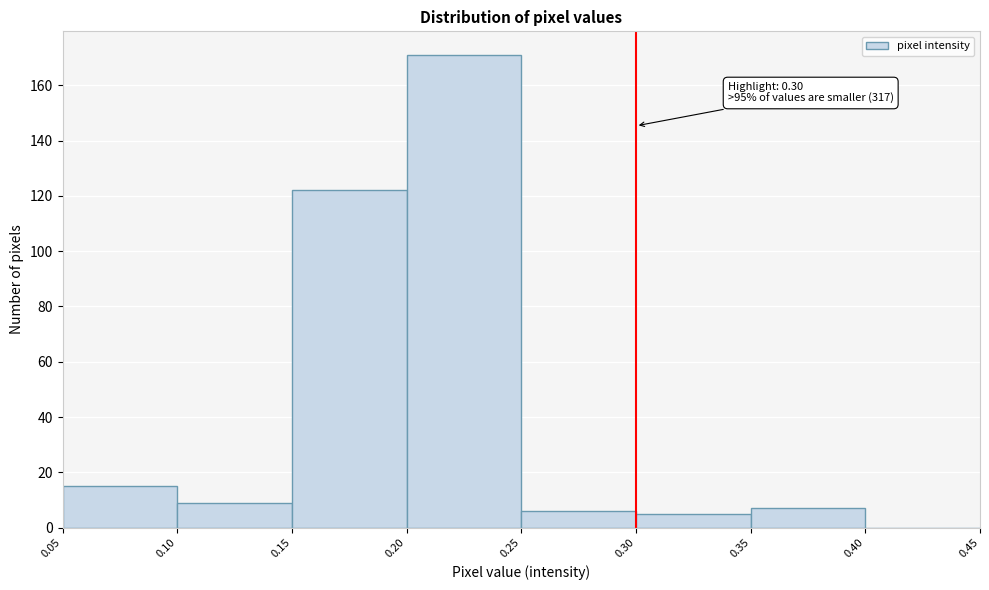

Over which range of the x-axis is the bar tallest?

0.20 to 0.25